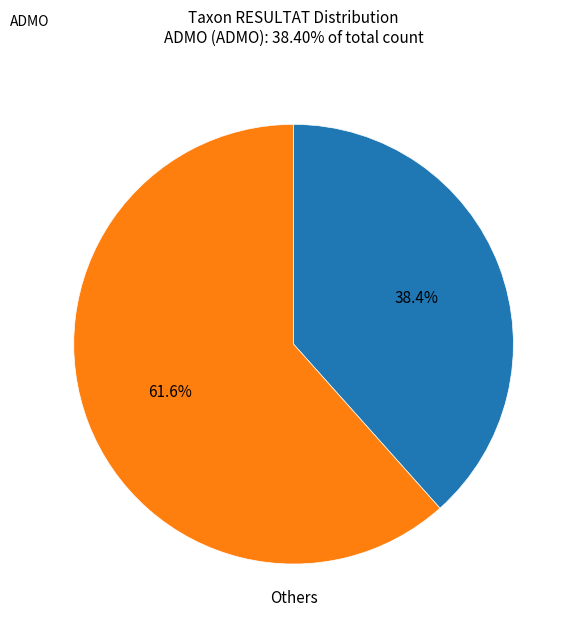

Does any single category account for the majority?

Yes